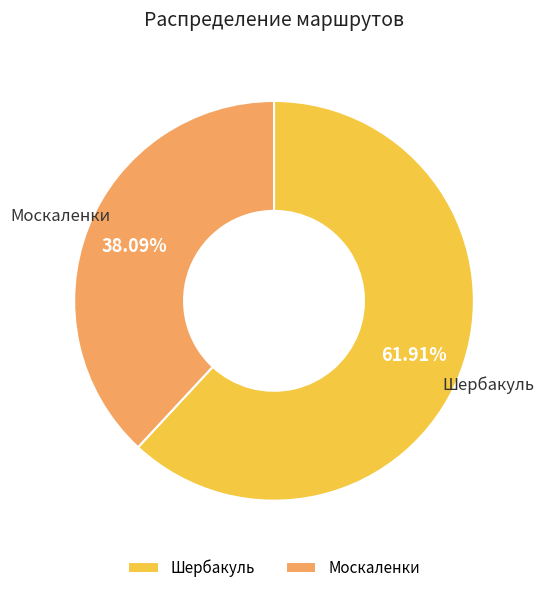

What portion of the pie excludes Шербакуль?

38.1%